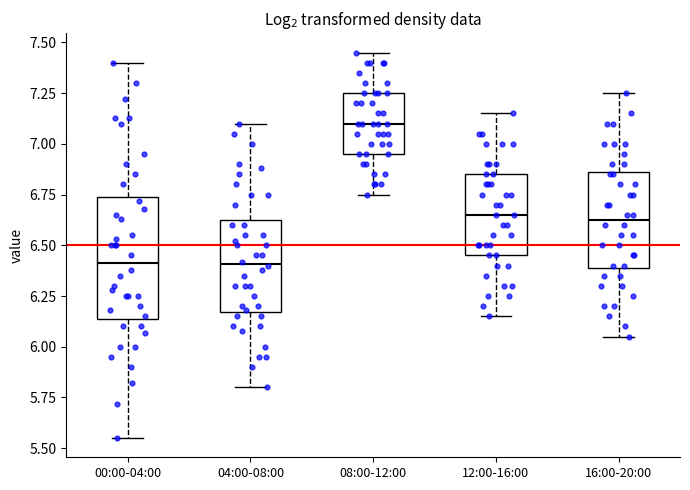

Reading left to right, read every box against the y-axis: the position of its median line, the range the box covers, and the ends of its whiskers. The values are not printed on the chart, so give them approximately, as read against the axis.

00:00-04:00: median 6.40, box 6.15 to 6.75, whiskers 5.55 to 7.40
04:00-08:00: median 6.40, box 6.15 to 6.65, whiskers 5.80 to 7.10
08:00-12:00: median 7.10, box 6.95 to 7.25, whiskers 6.75 to 7.45
12:00-16:00: median 6.65, box 6.45 to 6.85, whiskers 6.15 to 7.15
16:00-20:00: median 6.65, box 6.40 to 6.85, whiskers 6.05 to 7.25